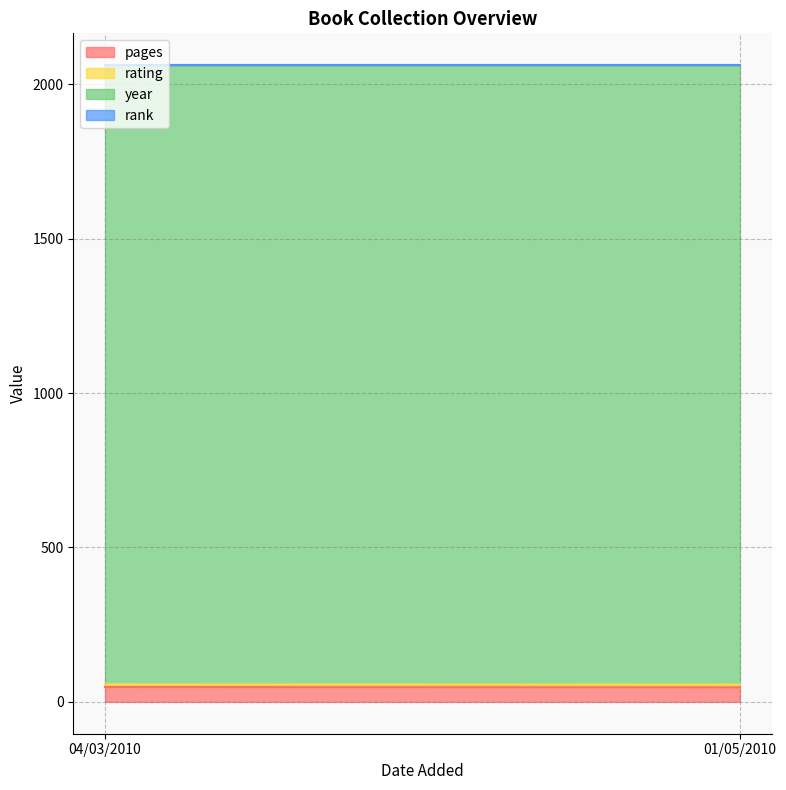

Which category has the highest value across all series?

01/05/2010